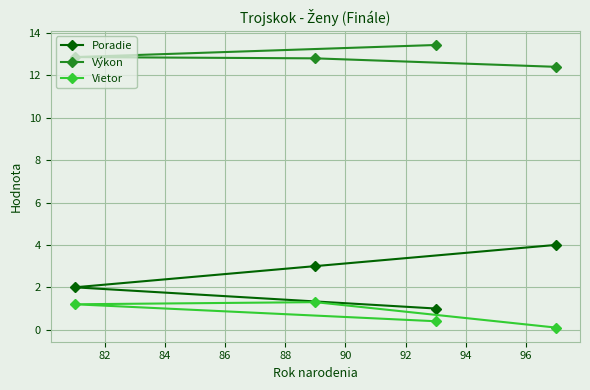

Rank the series by their maximum value, from lowest to highest.

Vietor, Poradie, Výkon